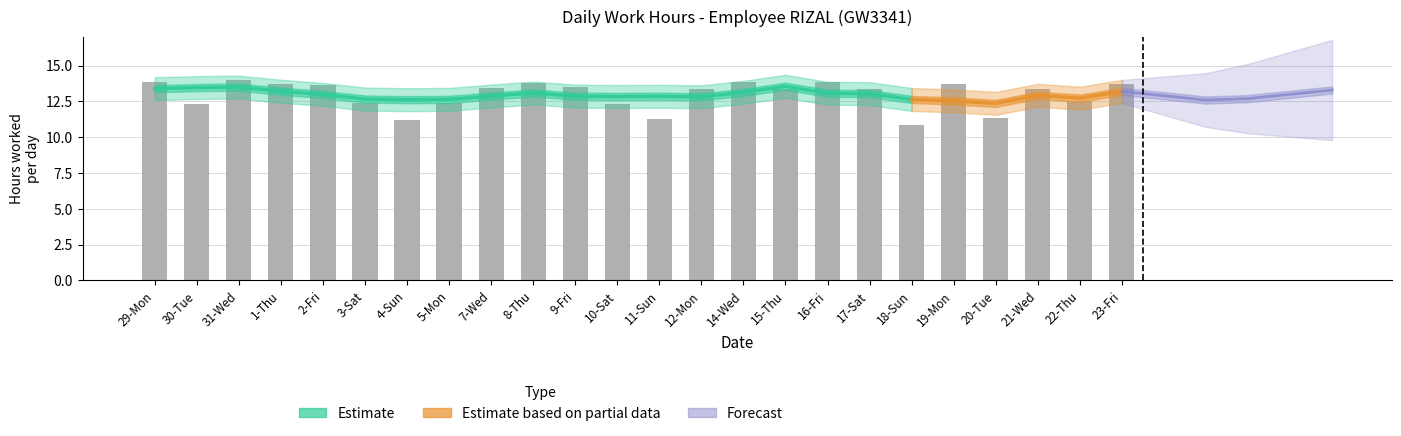

What position from the left is 30-Tue?

2